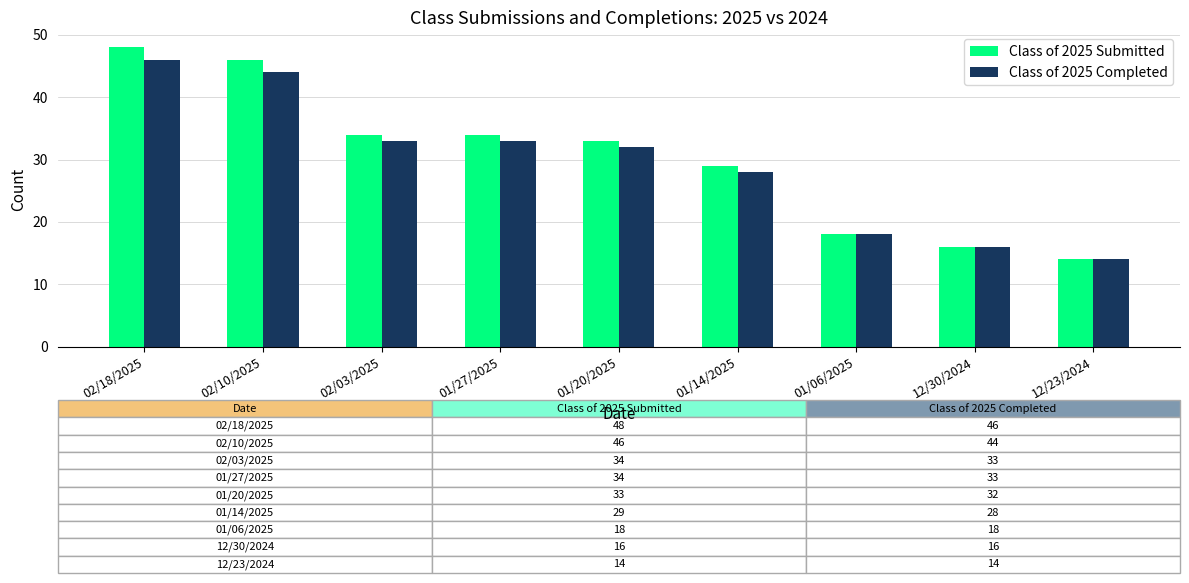

Which series has the largest range (max minus min)?

Class of 2025 Submitted